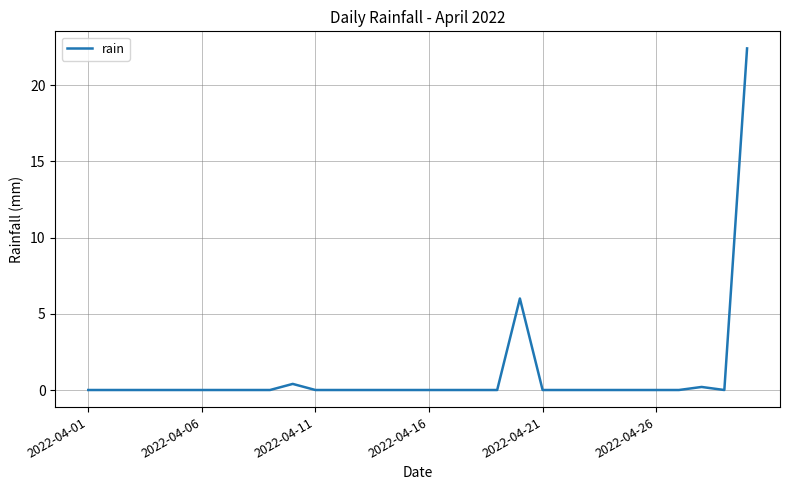

How many lines are shown in the chart?

1